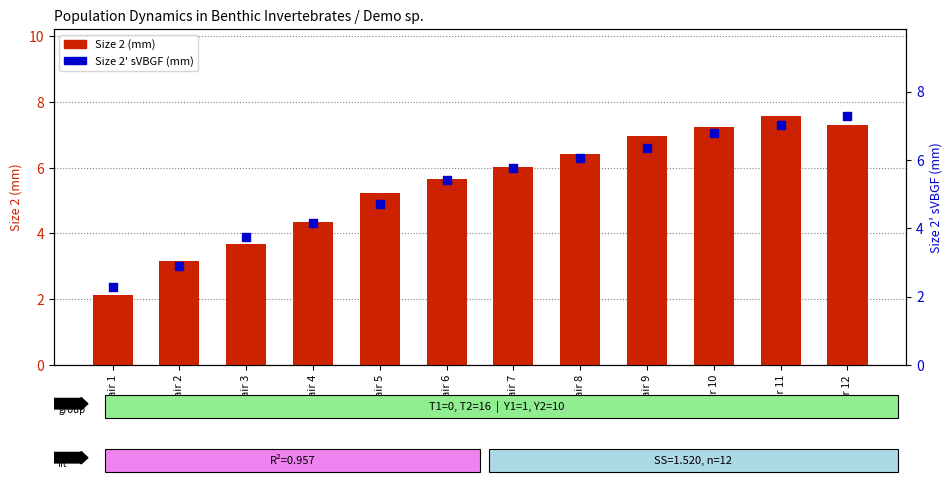

Which series has the largest Y range (max minus min)?

Size 2 (mm)